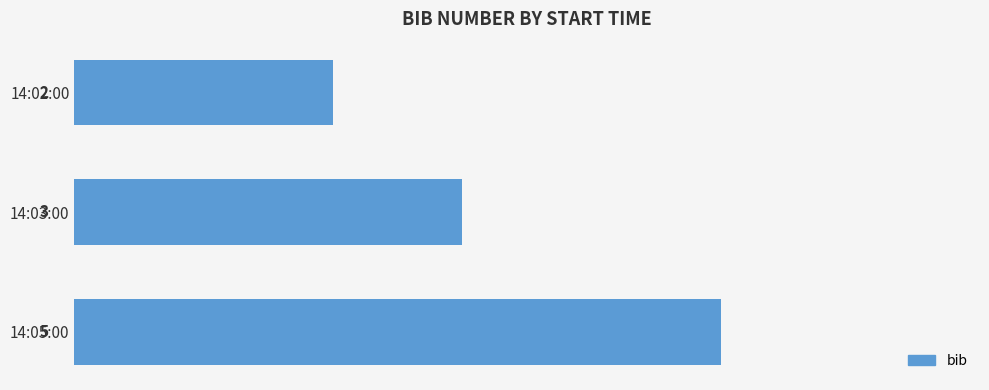

Count the values in the range 2 to 5.

3